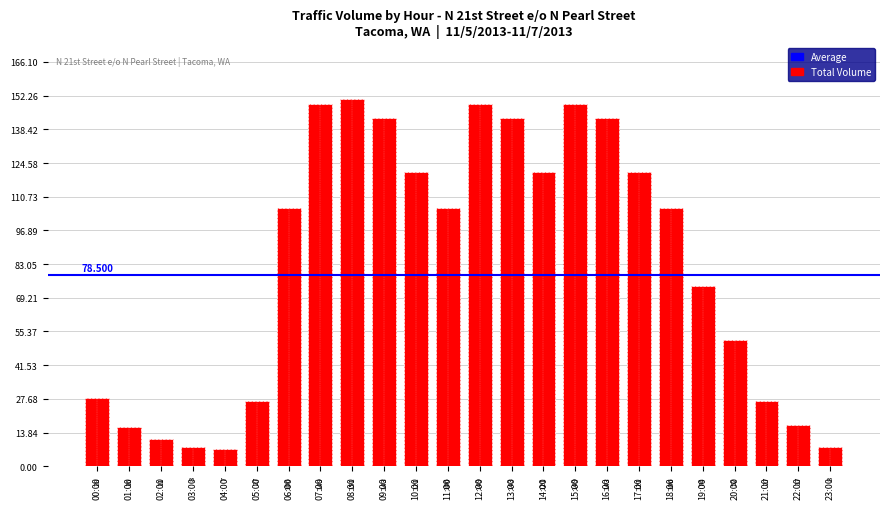

What is the label of the 5th bar from the left?

04:00